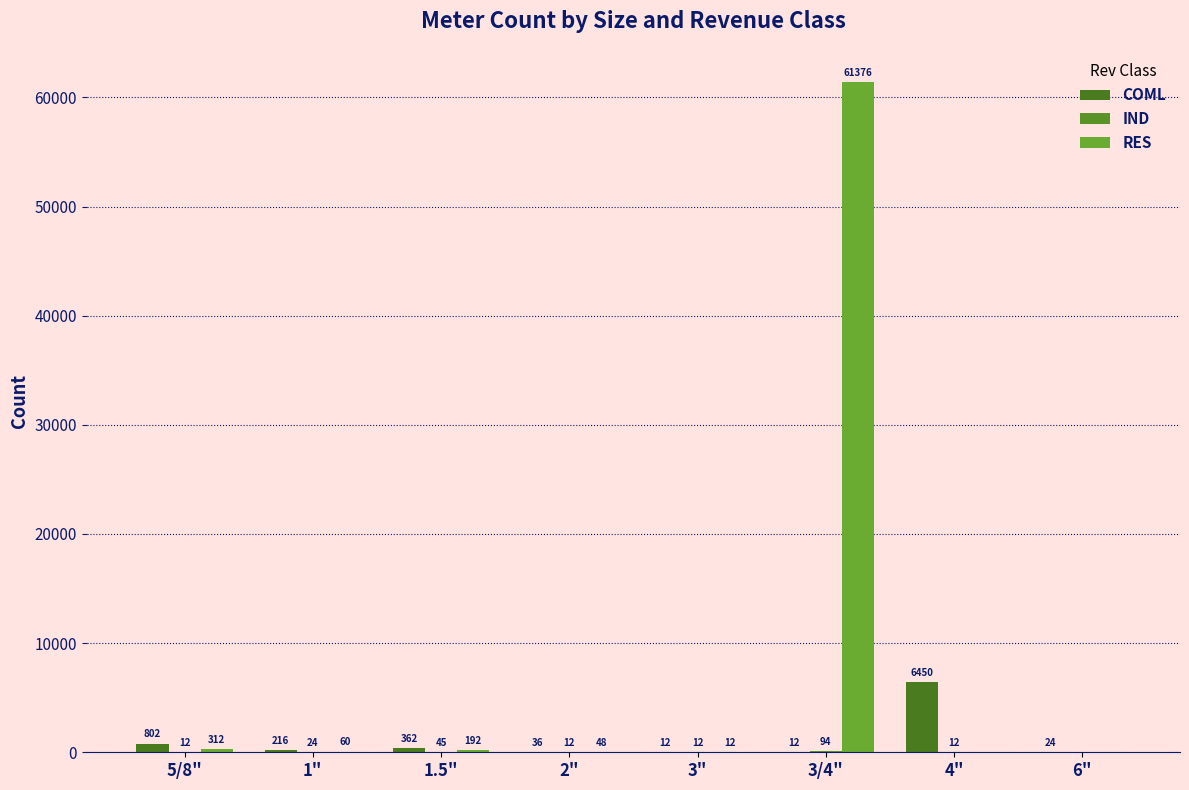

Reading left to right, what are all the values shown in this chart?

COML: 802	216	362	36	12	12	6450	24
IND: 12	24	45	12	12	94	12	0
RES: 312	60	192	48	12	61376	0	0